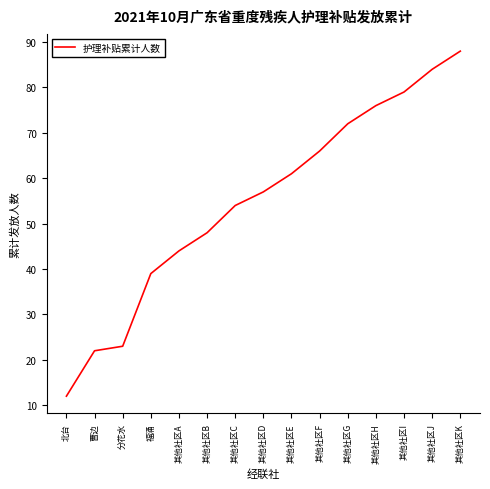

Rank the categories by value from highest to lowest.

其他社区K, 其他社区J, 其他社区I, 其他社区H, 其他社区G, 其他社区F, 其他社区E, 其他社区D, 其他社区C, 其他社区B, 其他社区A, 福涌, 分花水, 曹边, 北台